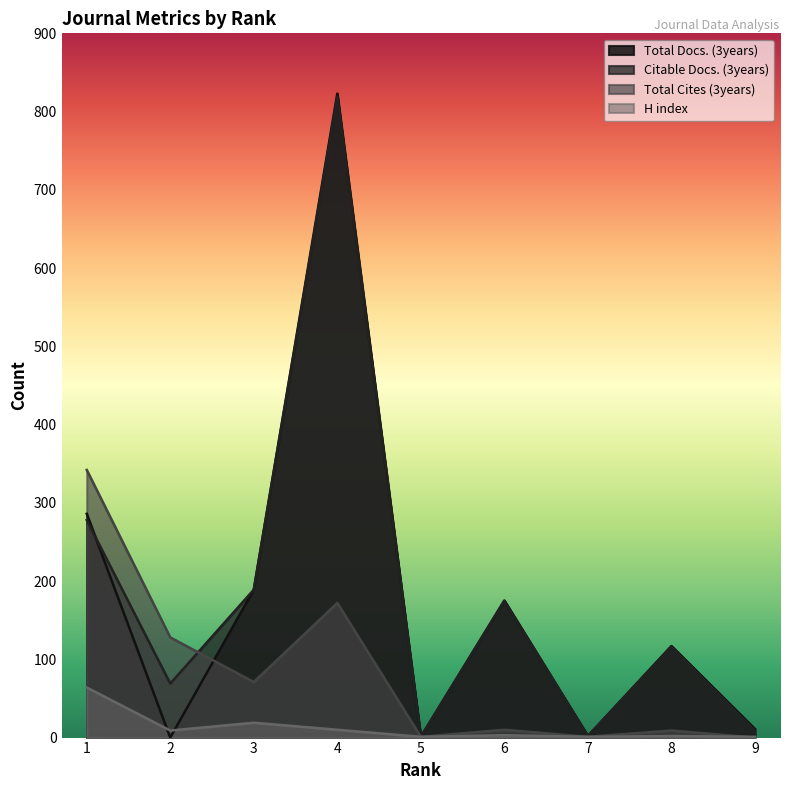

True or false: Total Docs. (3years) and H index intersect in this chart.

True